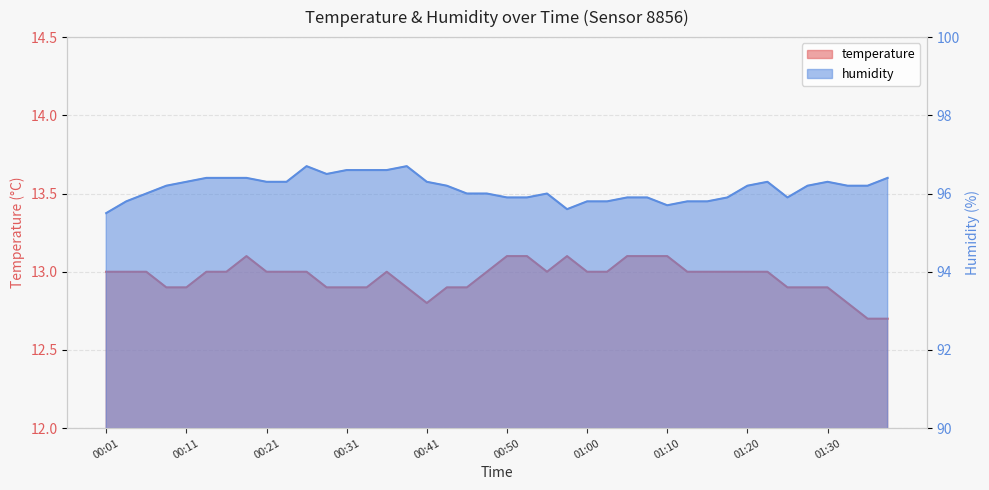

At 00:04, list the series in order from smallest to largest.

temperature, humidity